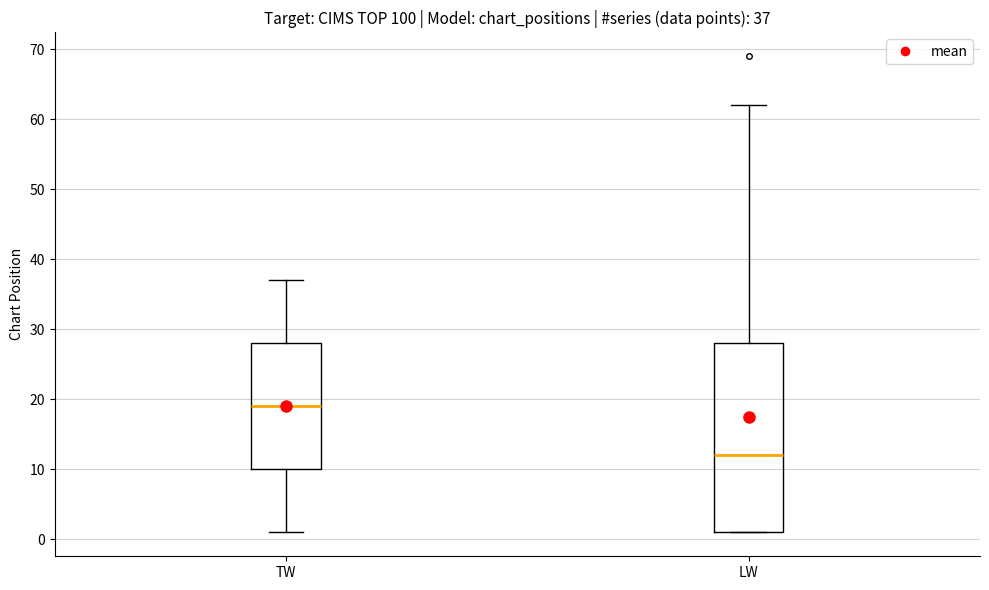

Comparing the boxes themselves (not the whiskers), which one is the tallest?

LW